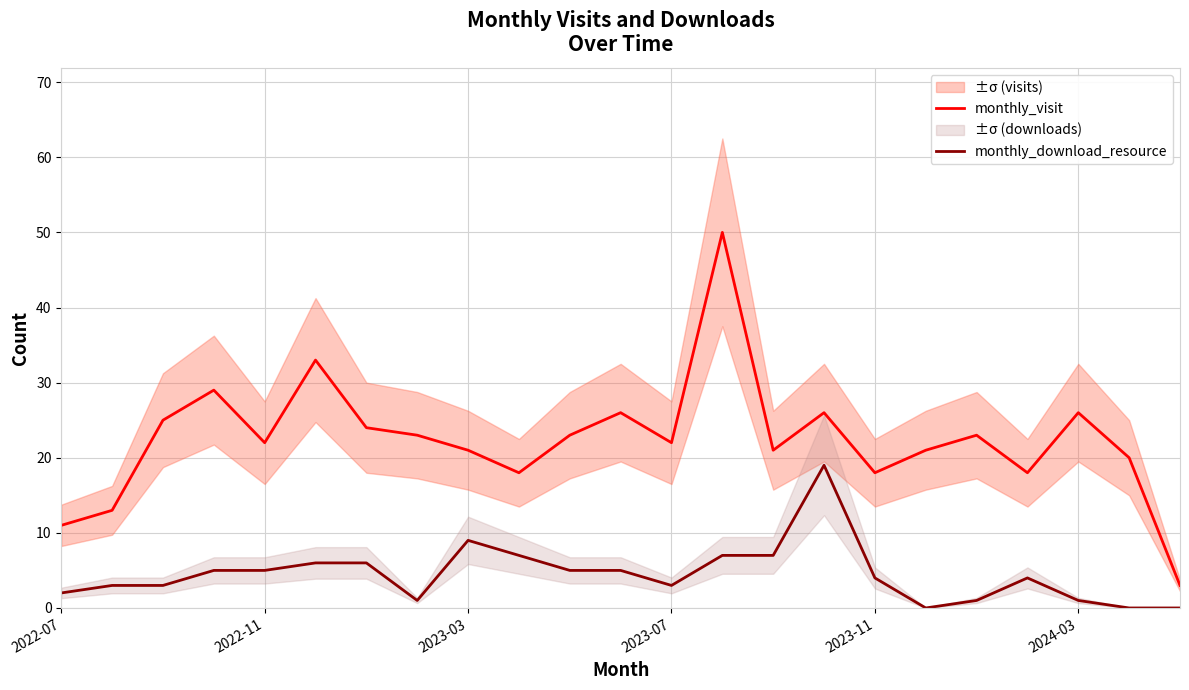

Where is monthly_visit nearest to the value 26?

11